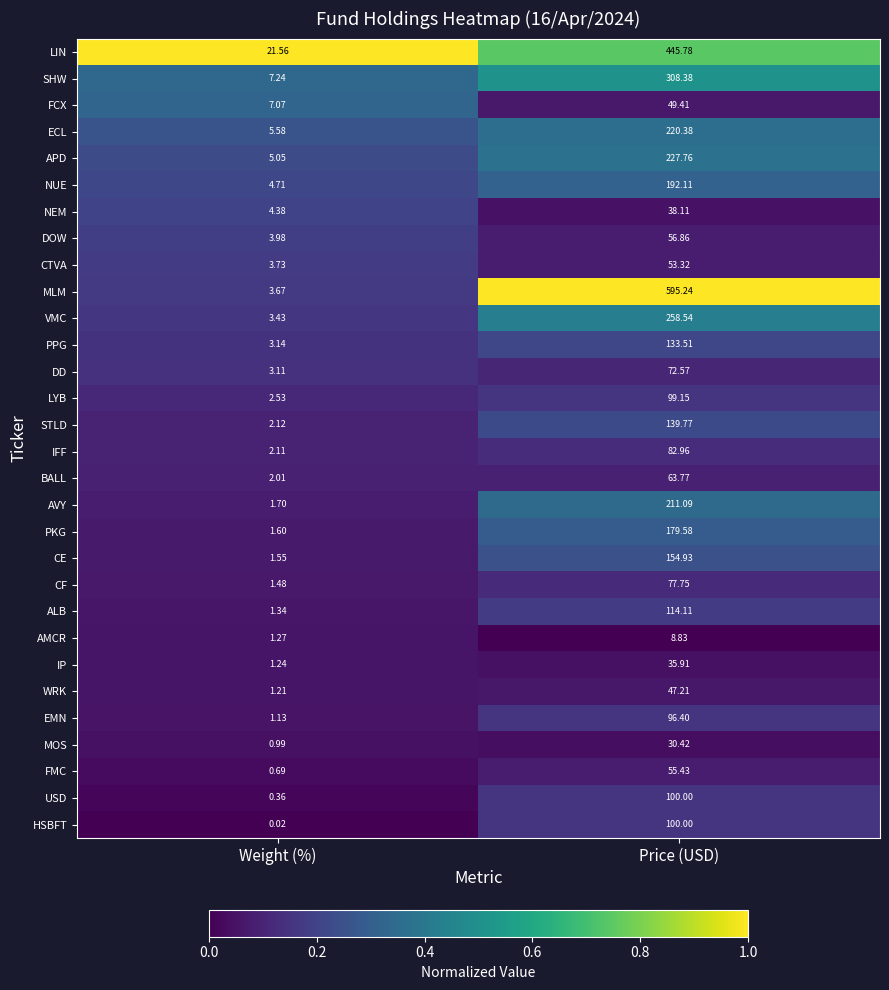

Which category has the highest value across all series?

Price (USD)